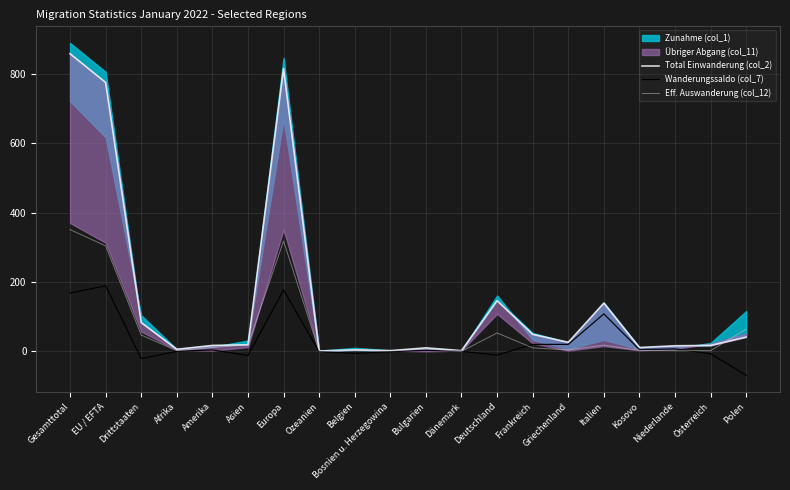

True or false: Wanderungssaldo (col_7) and Total Einwanderung (col_2) cross at least once.

False